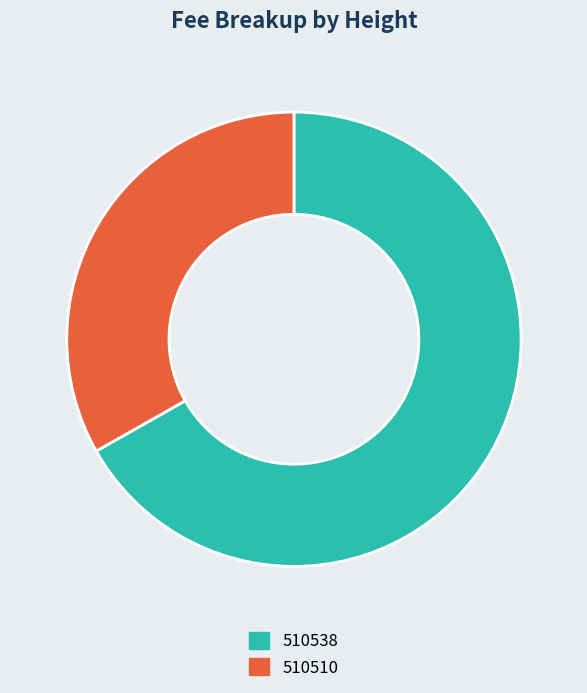

The 510538 slice represents 67% of the pie. True or false?

True